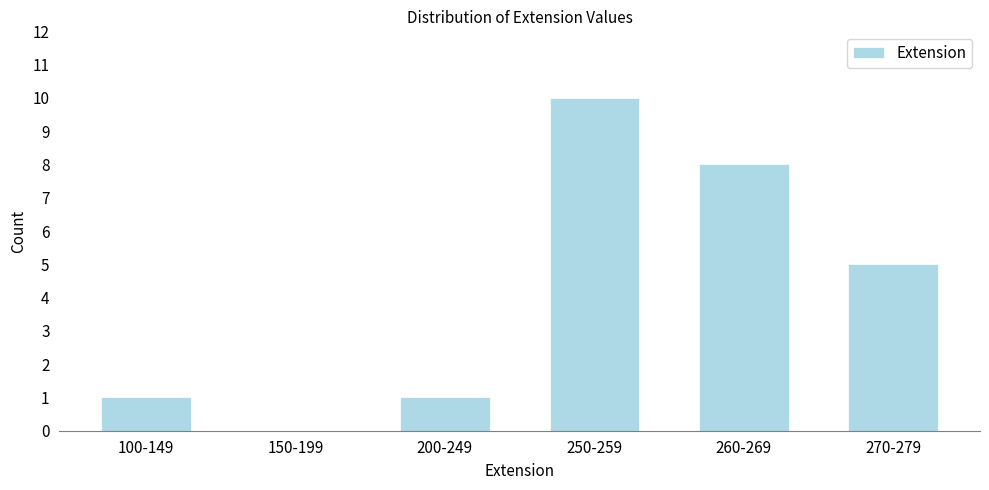

Reading left to right, extract all data points from this chart.

100-149=1	150-199=0	200-249=1	250-259=10	260-269=8	270-279=5